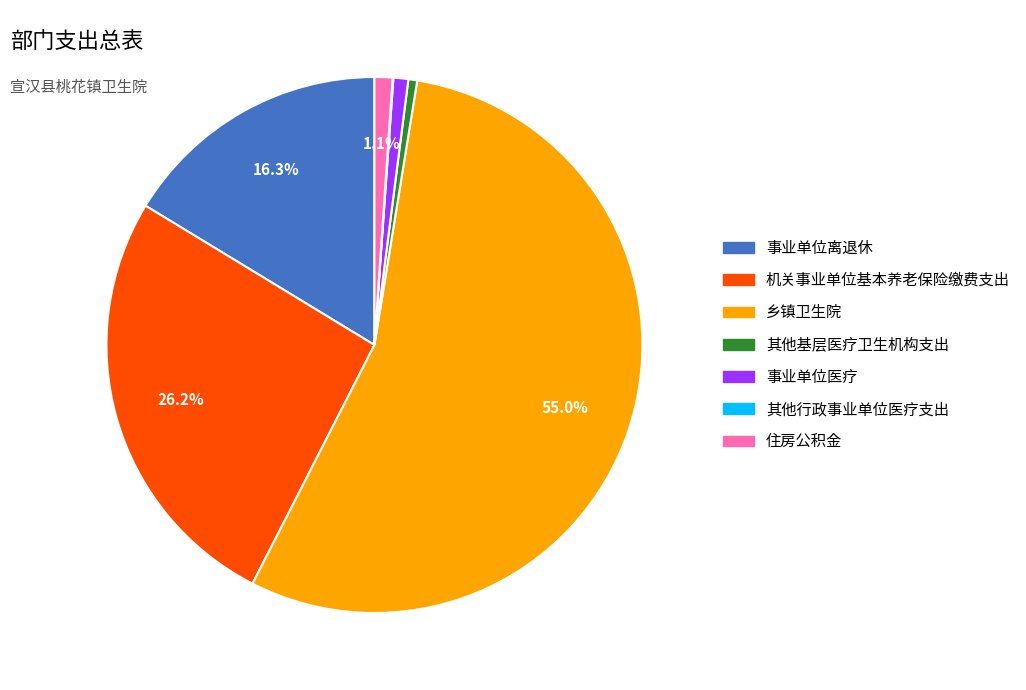

Which has a higher value, 机关事业单位基本养老保险缴费支出 or 住房公积金?

机关事业单位基本养老保险缴费支出